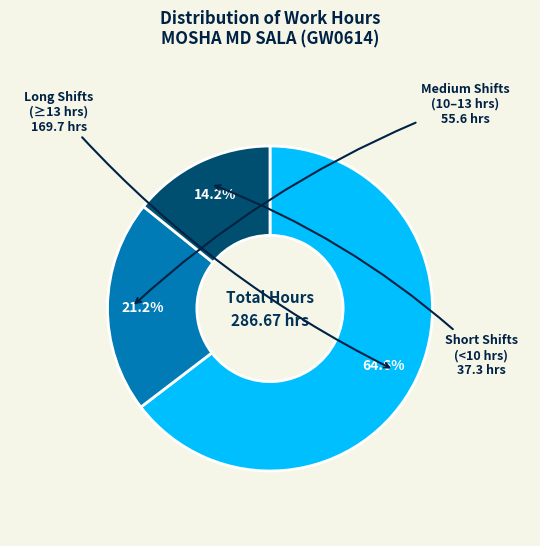

Is there a majority slice in this chart?

Yes